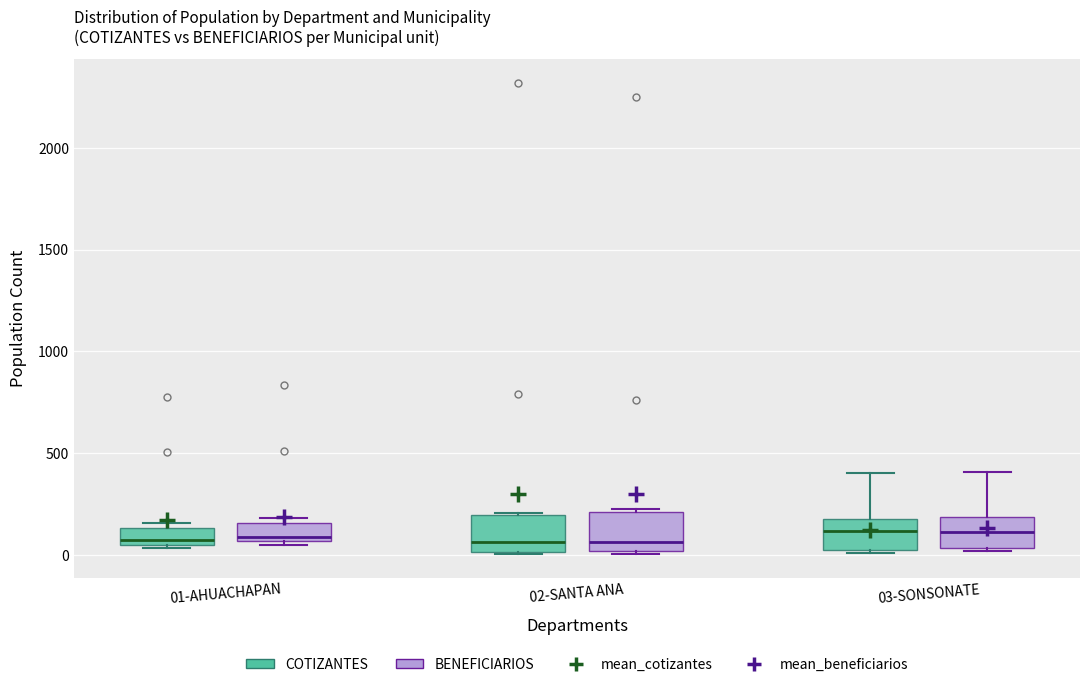

Where is the lower edge of the box for 01-AHUACHAPAN (COTIZANTES) on the y-axis? The values are not printed on the chart, so give them approximately, as read against the axis.

50